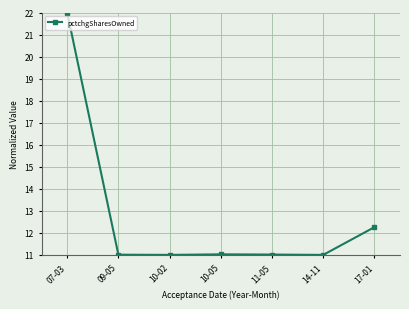

What is the ratio of the value at 11-05 to the value at 14-11?

1.0